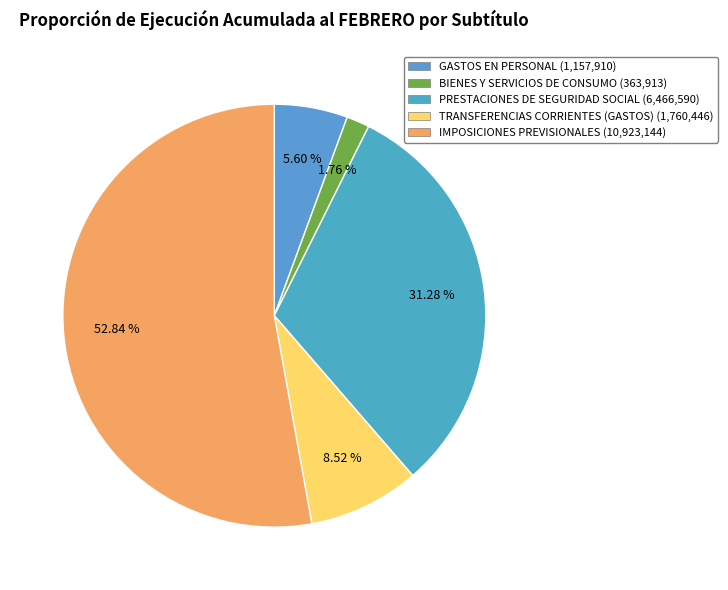

What percentage is the TRANSFERENCIAS CORRIENTES (GASTOS) slice, to the nearest percent?

9%